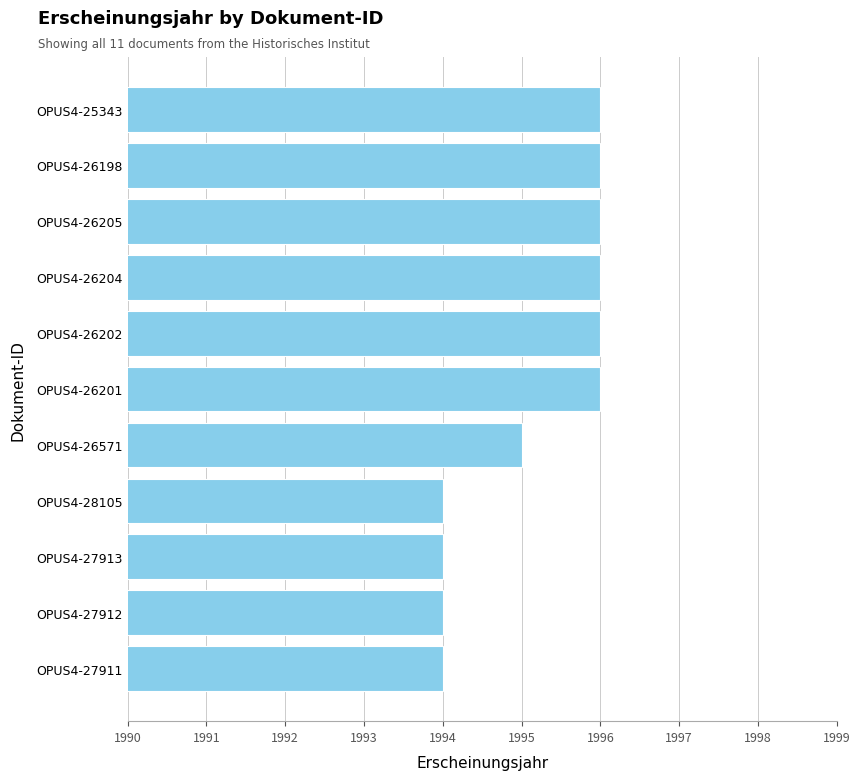

Does the chart contain stacked bars?

No